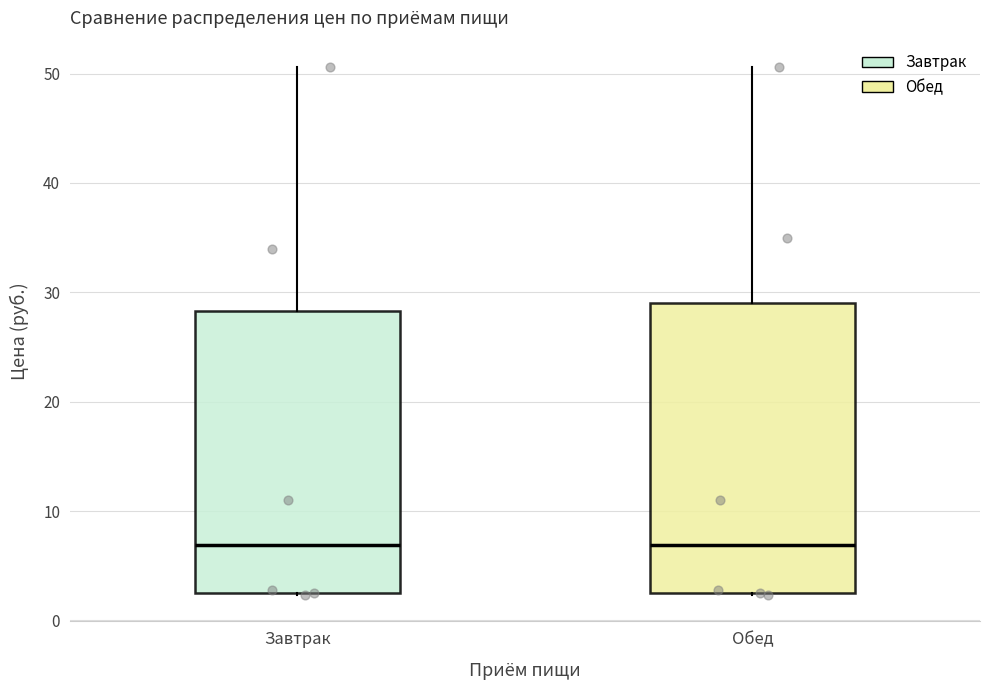

Where is the lower edge of the box for Завтрак on the y-axis? The values are not printed on the chart, so give them approximately, as read against the axis.

3